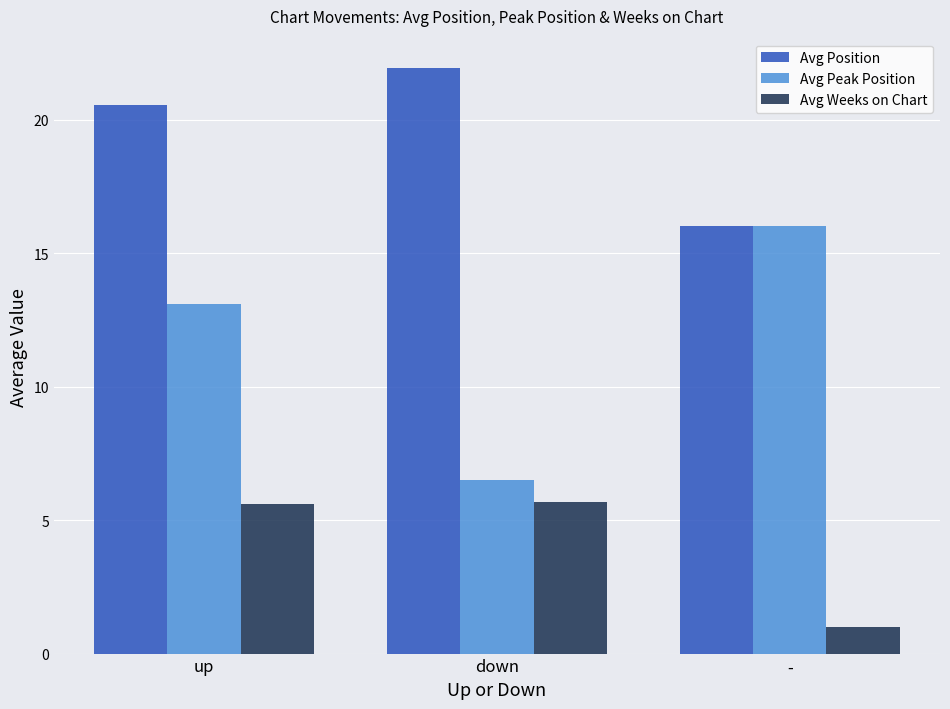

Rank the series by their average value, from highest to lowest.

Avg Position, Avg Peak Position, Avg Weeks on Chart